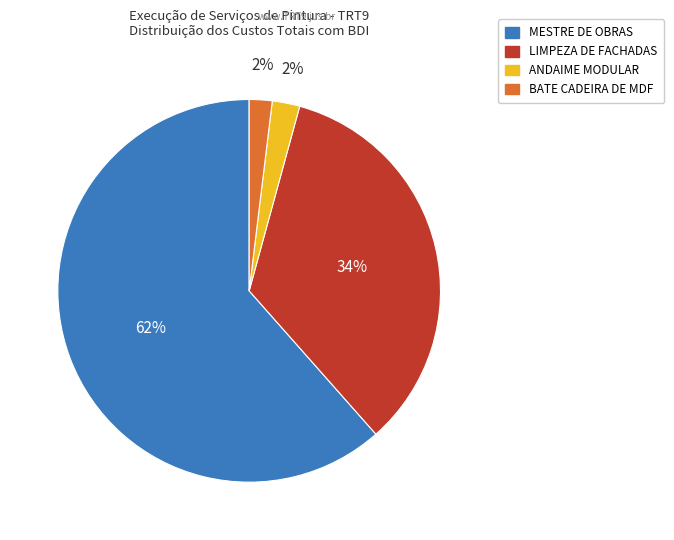

Between MESTRE DE OBRAS and ANDAIME MODULAR, which is larger?

MESTRE DE OBRAS